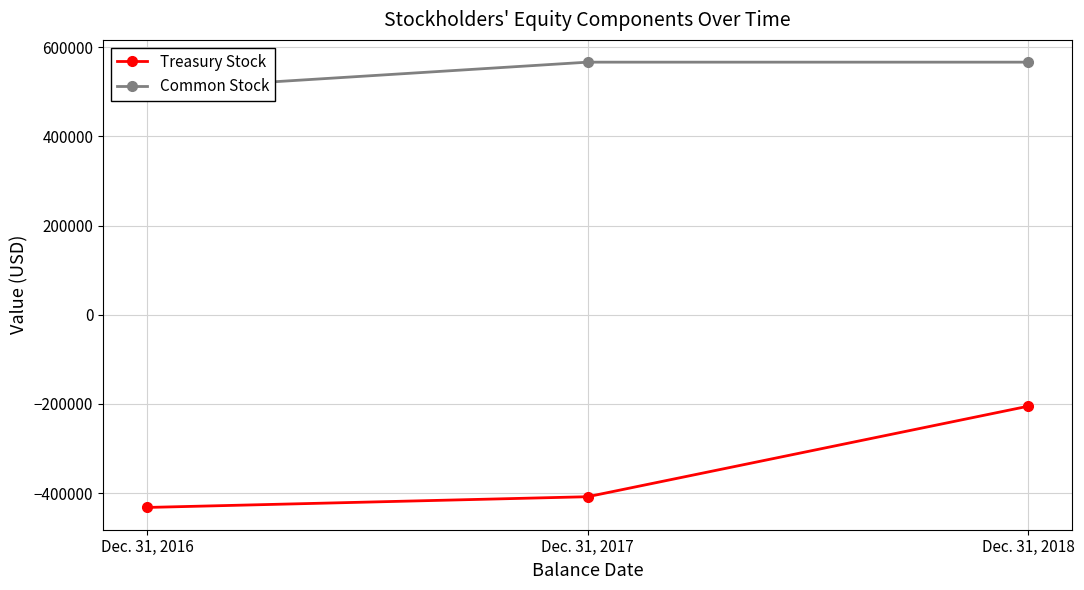

Reading right to left, list all the values displayed in this chart.

Treasury Stock: -204947	-407879	-431943
Common Stock: 566265	566265	504484